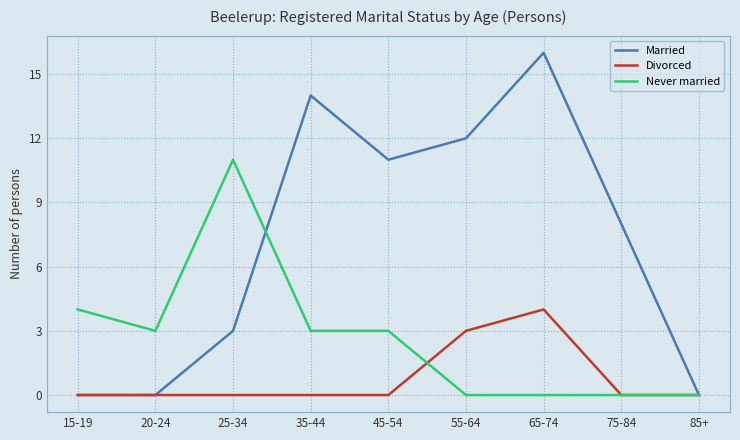

What is the spread (max minus min) of values at 35-44?

14